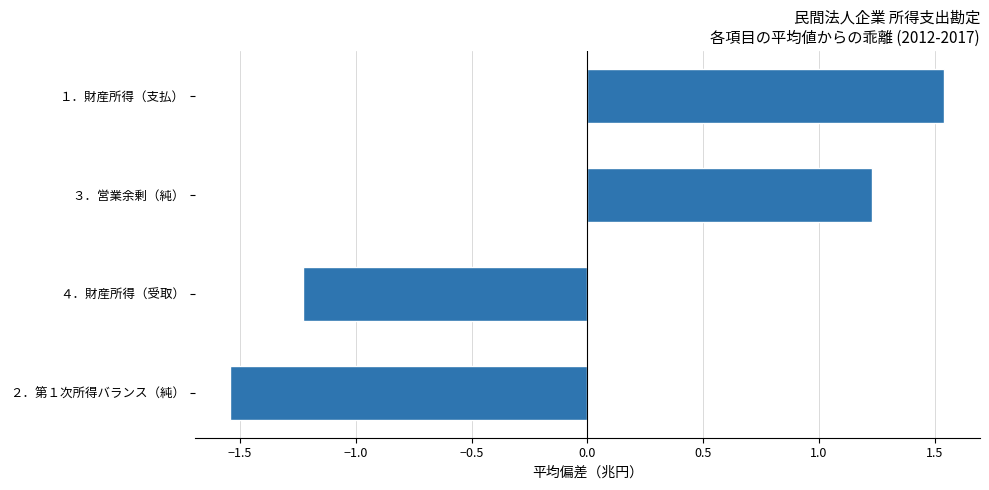

What is the approximate value at ３．営業余剰（純）?

1.2